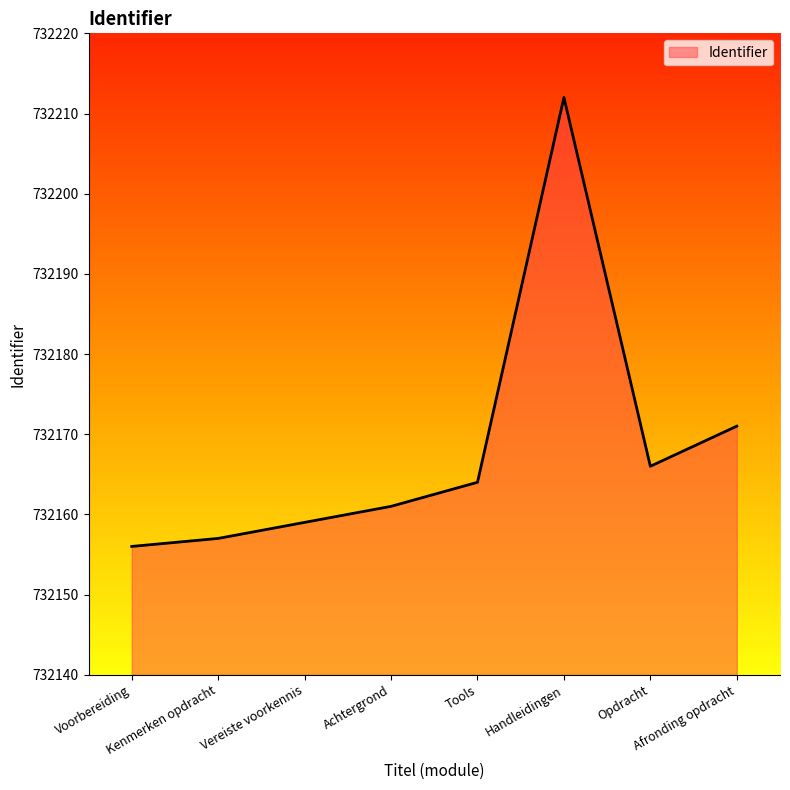

List the labels in order of value, largest first.

Handleidingen, Afronding opdracht, Opdracht, Tools, Achtergrond, Vereiste voorkennis, Kenmerken opdracht, Voorbereiding